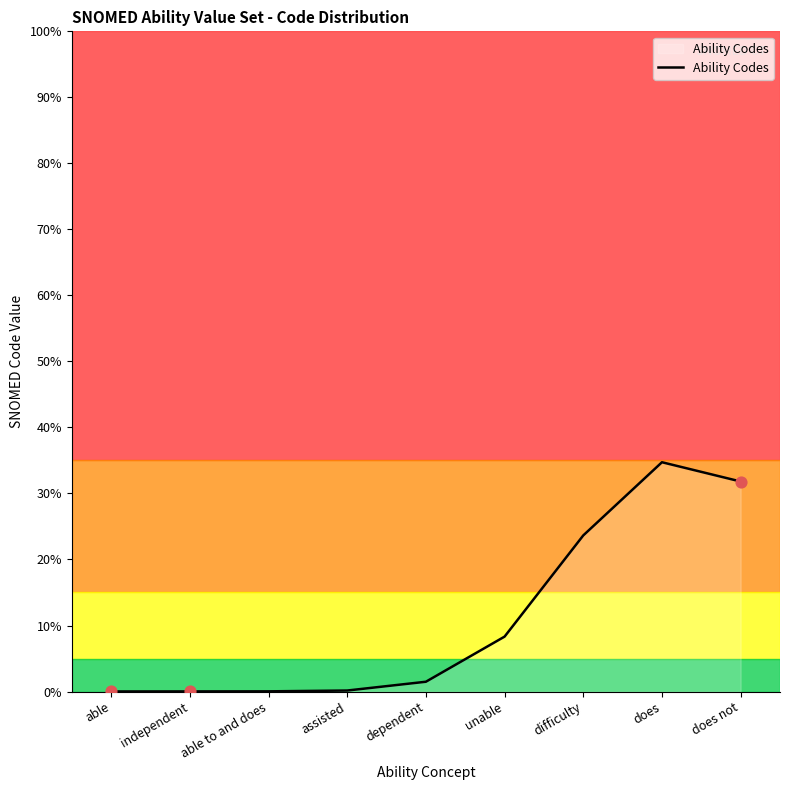

What is the change in value from difficulty to does?

+11.1